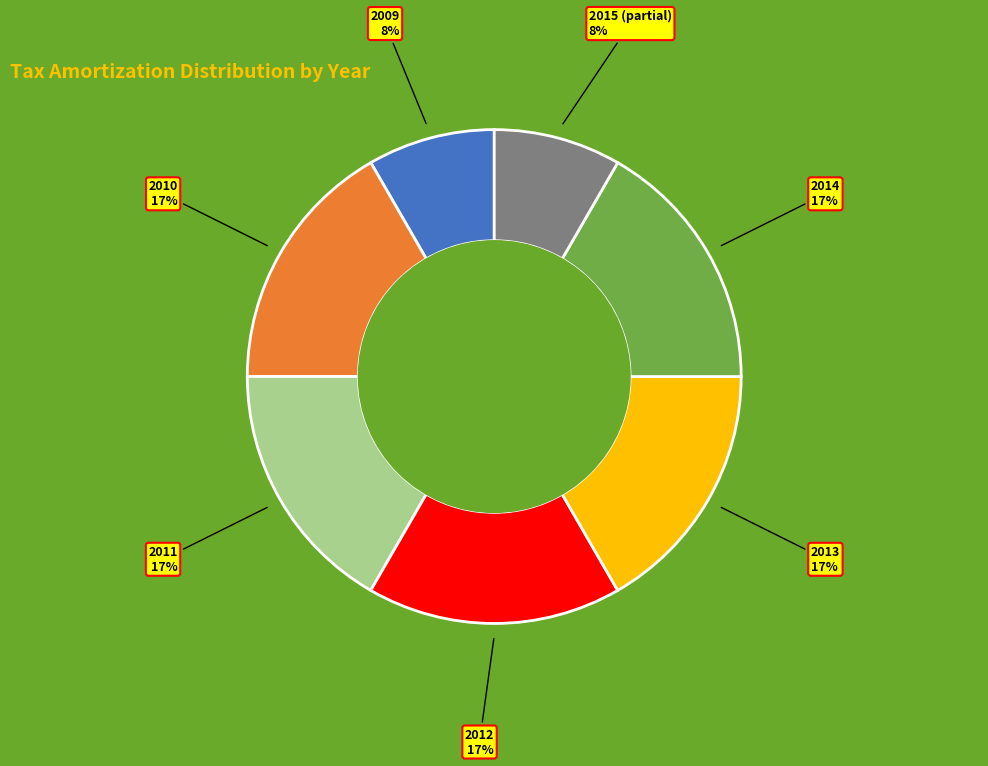

How many segments does this pie chart have?

7